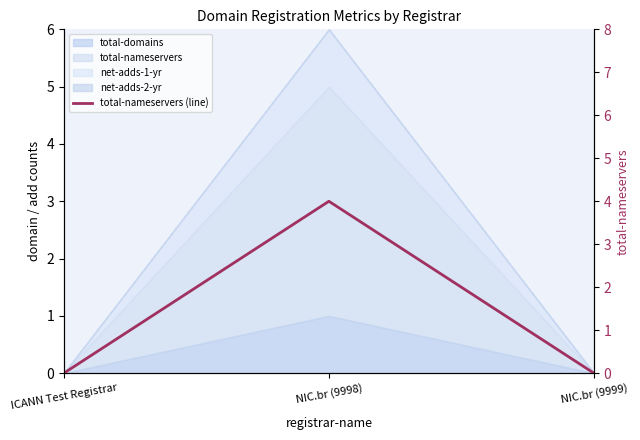

Reading right to left, transcribe all the data shown in this chart.

NIC.br (9999)=0	NIC.br (9998)=4	ICANN Test Registrar=0